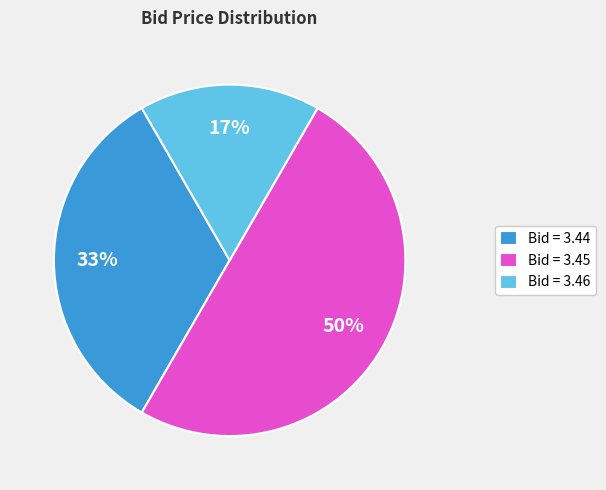

How many slices are in this pie chart?

3